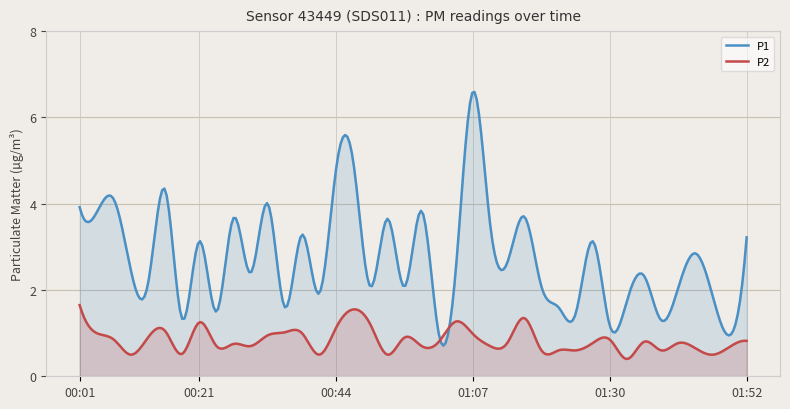

How many data points in P1 are less than 2?

12